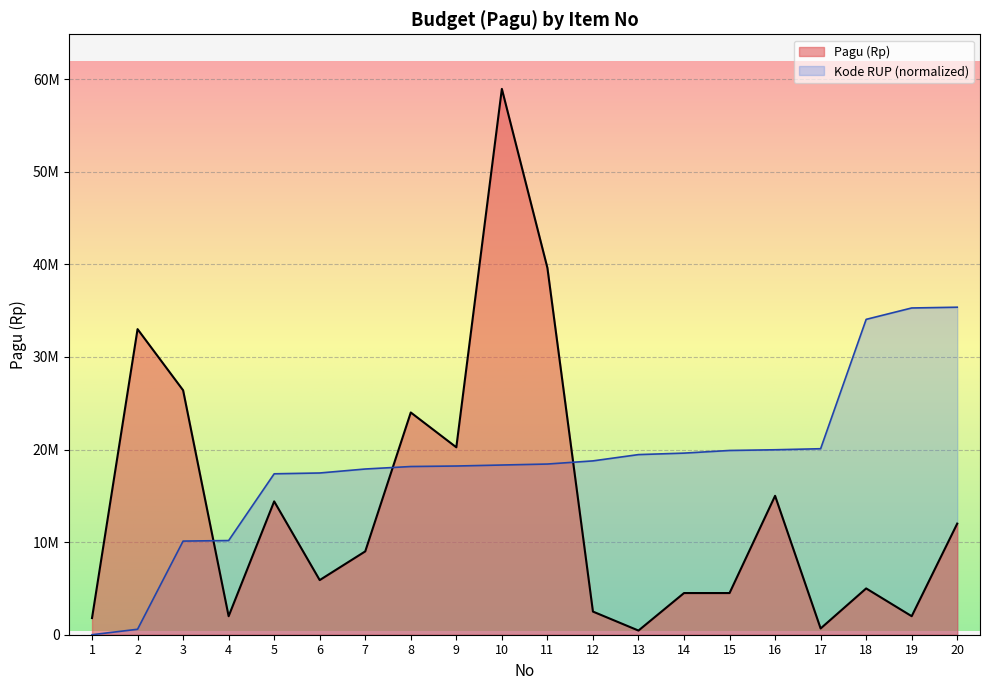

At which category does the chart reach its peak across all series?

10